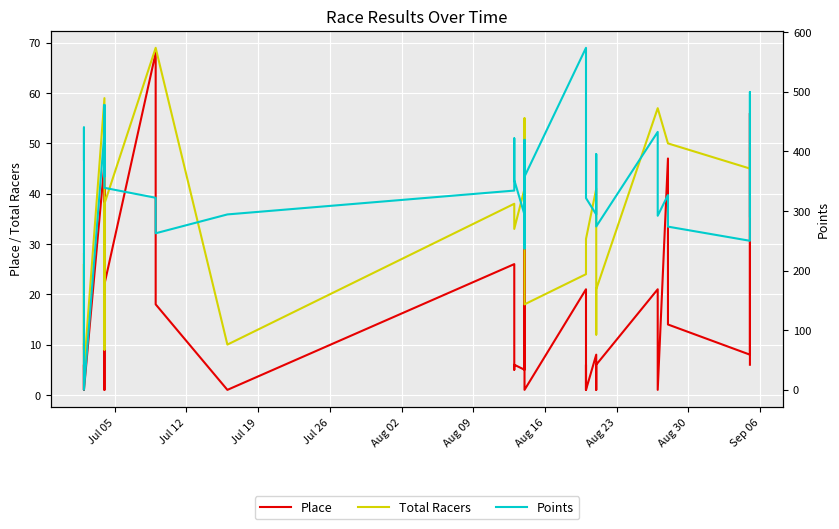

Does the chart display data point markers on the line(s)?

No